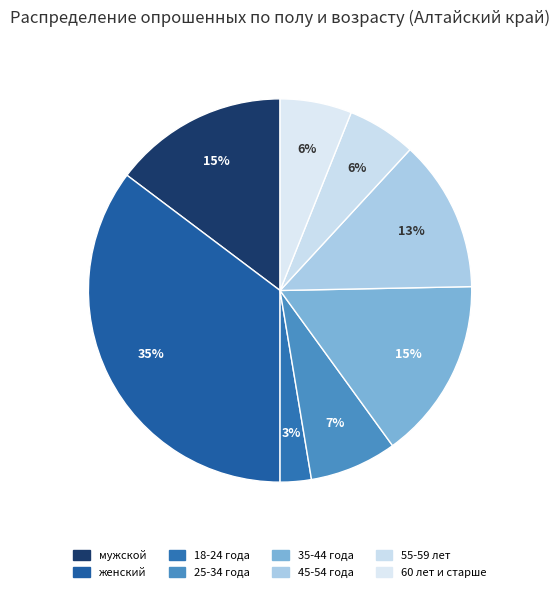

Is it true that 18-24 года is 1% of the pie?

False